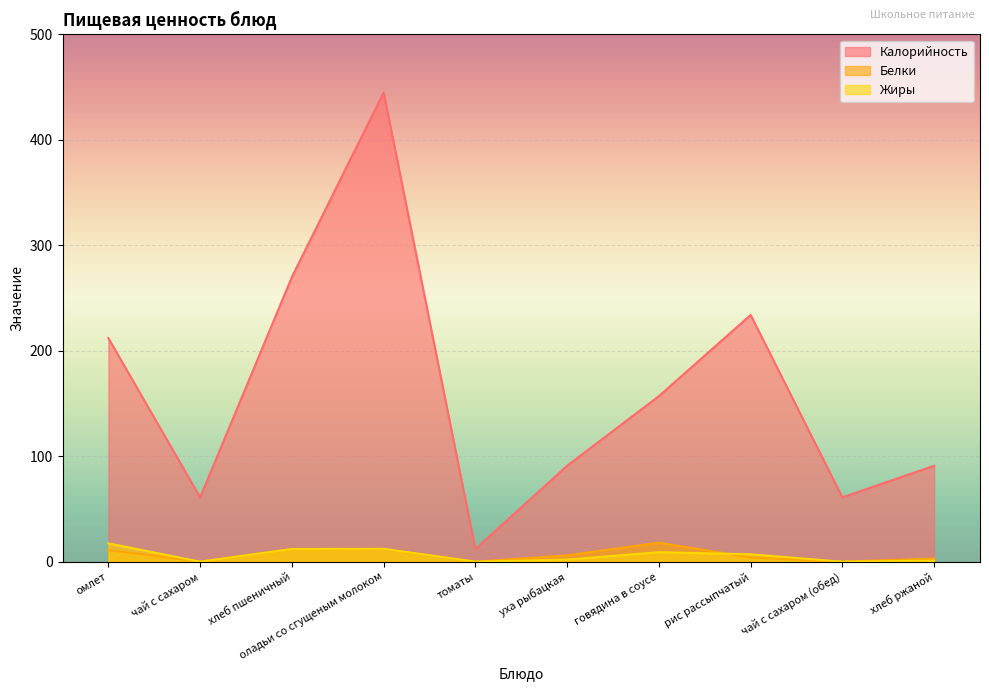

What is the label of the 2nd point from the right?

чай с сахаром (обед)